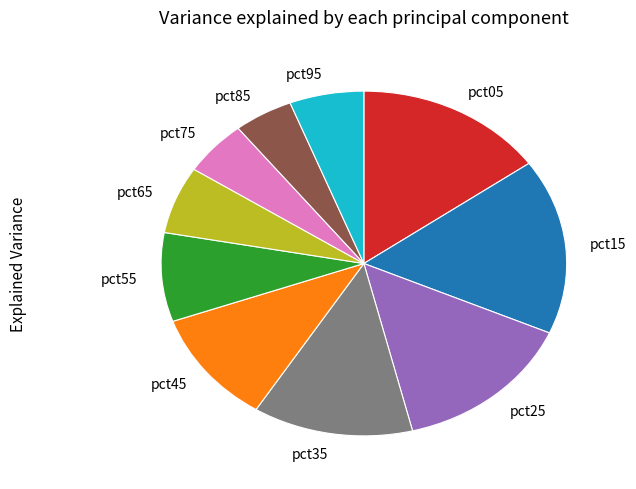

Which slice is the largest?

pct15